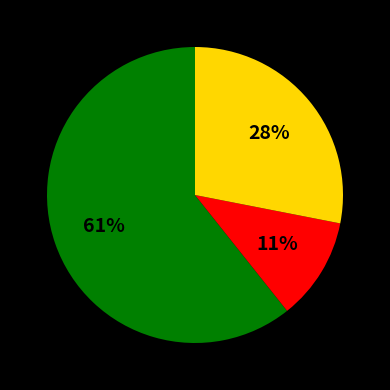

How many slices are in this pie chart?

3